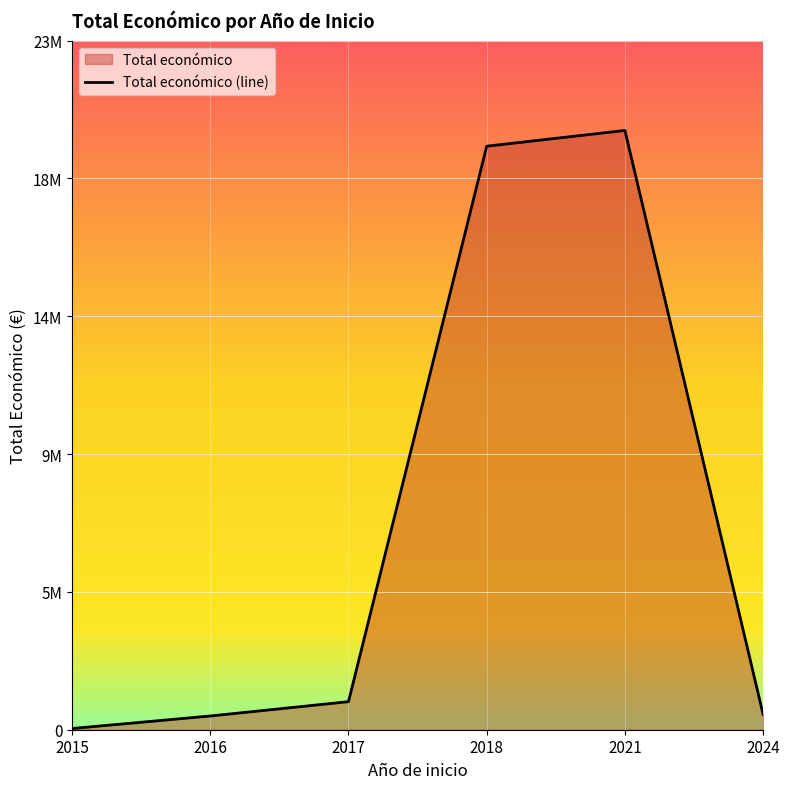

Does the chart display data point markers on the line(s)?

No